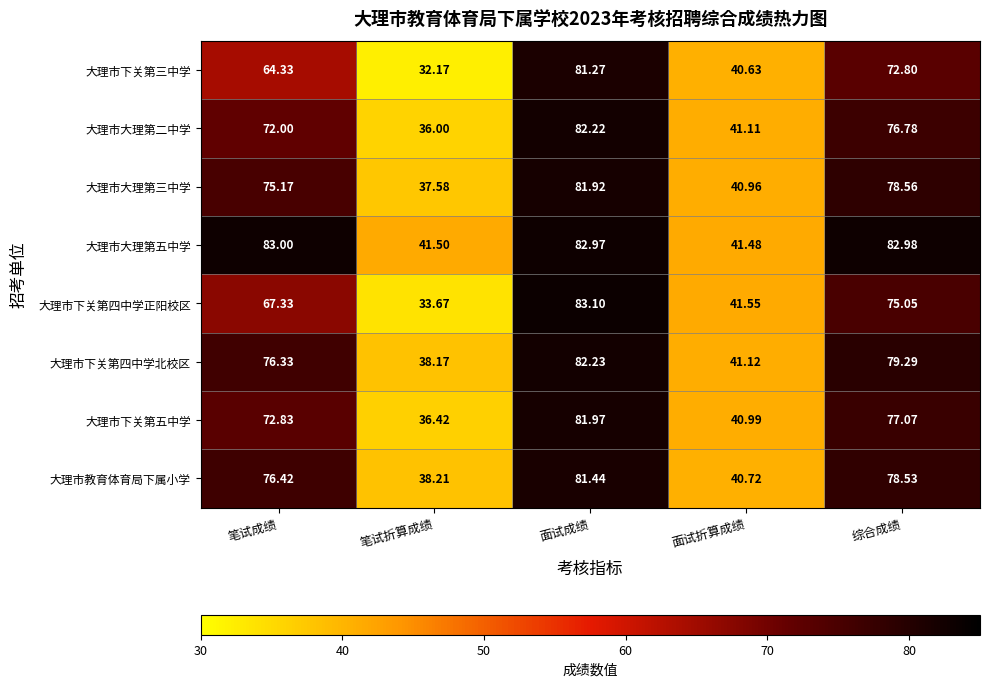

Between 笔试成绩 and 面试折算成绩, which series saw the biggest shift?

大理市大理第五中学